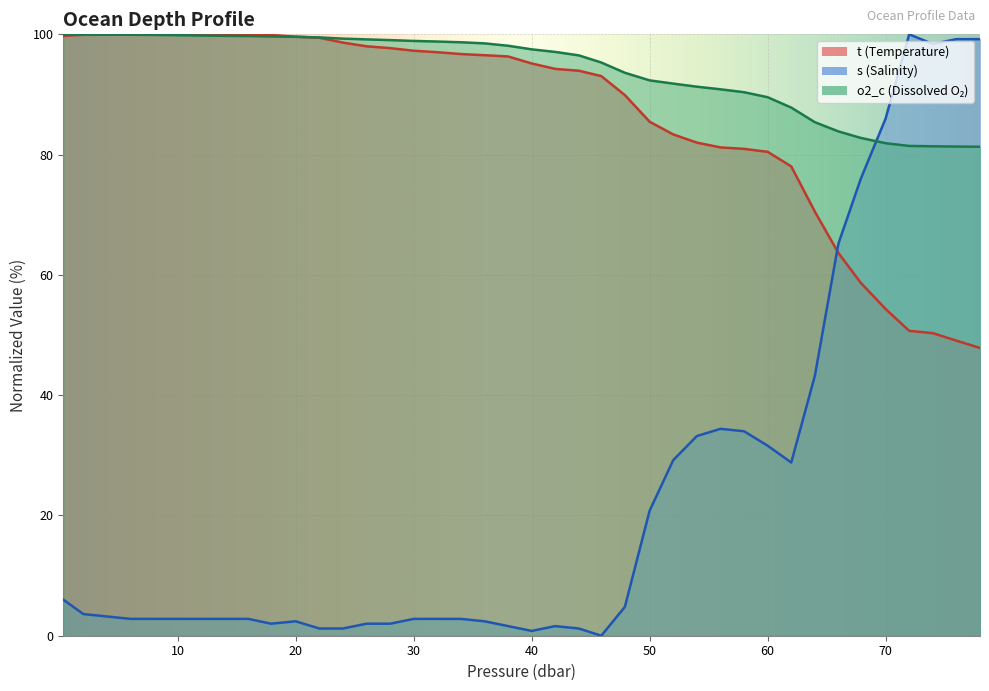

How many interior local valleys does the s series have?

5